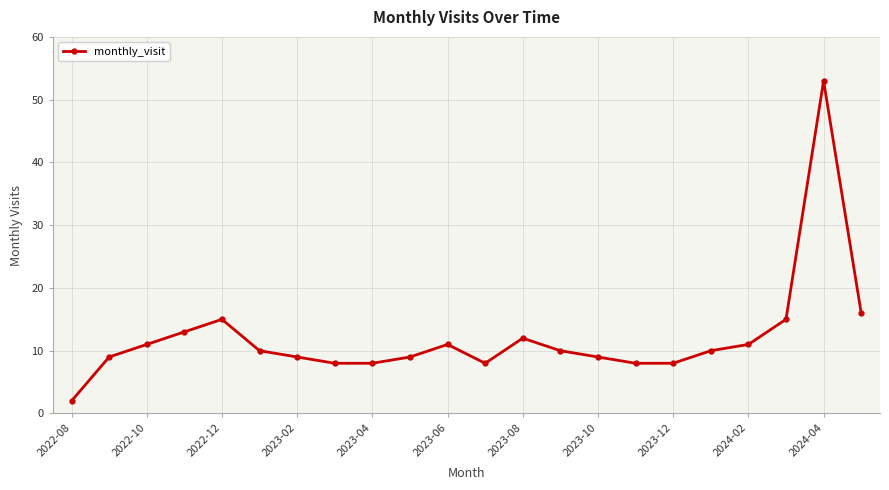

What is the value of the 6th point from the left?

10